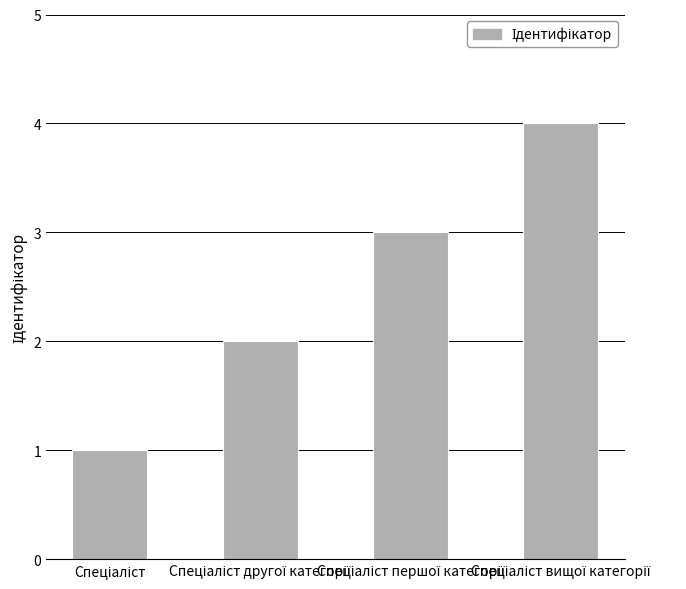

What is the maximum value shown in the chart?

4